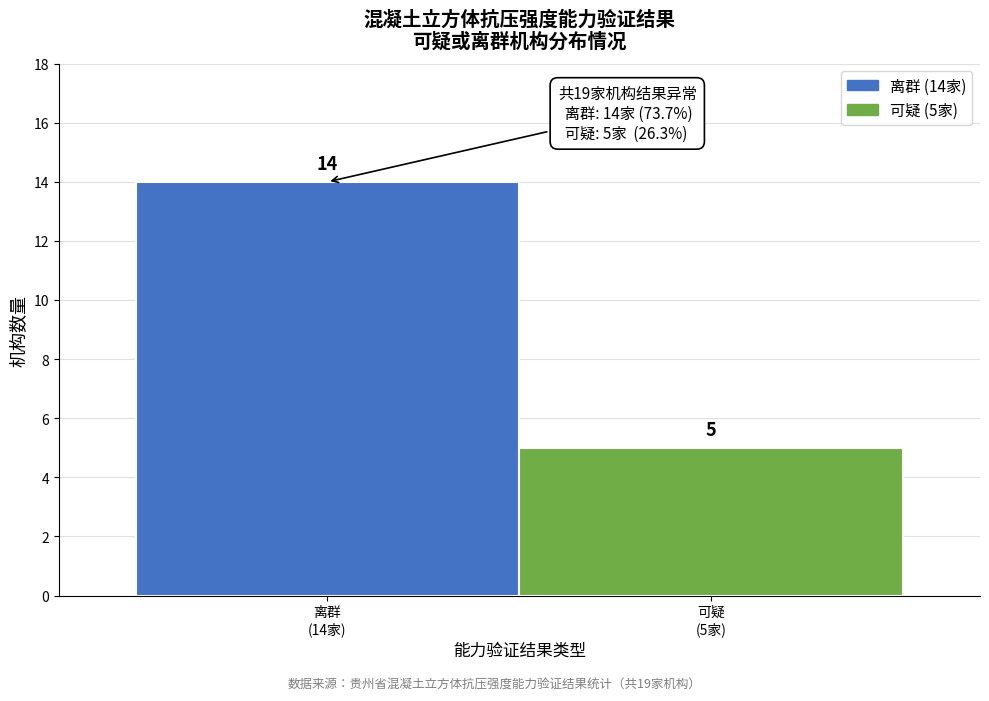

Reading left to right, transcribe all the data shown in this chart.

14	5